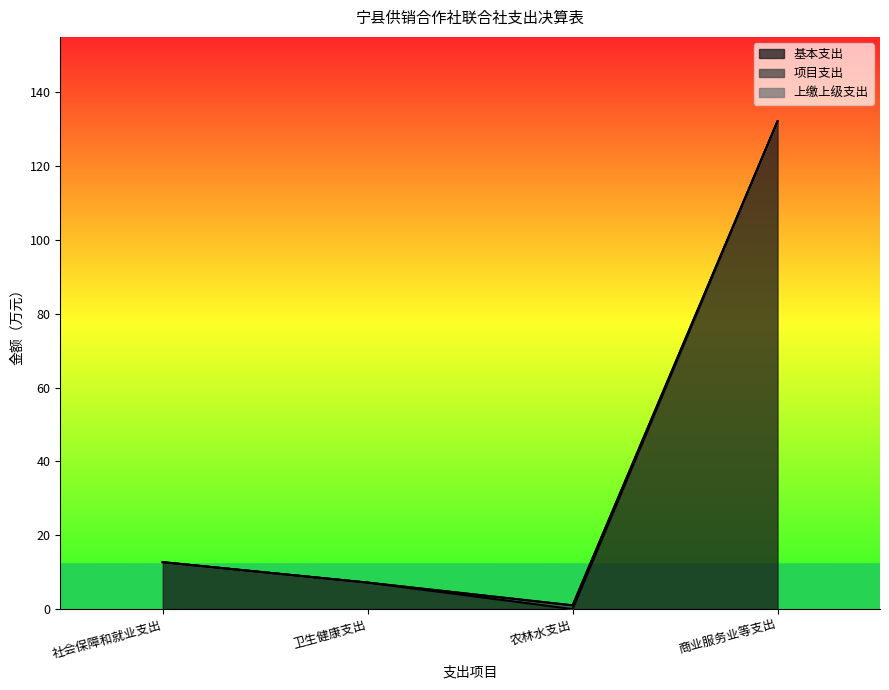

Reading left to right, extract all data points from this chart.

基本支出: 社会保障和就业支出=12.7	卫生健康支出=7.2	农林水支出=0.0	商业服务业等支出=132.1
项目支出: 社会保障和就业支出=0.0	卫生健康支出=0.0	农林水支出=1.0	商业服务业等支出=0.0
上缴上级支出: 社会保障和就业支出=0.0	卫生健康支出=0.0	农林水支出=0.0	商业服务业等支出=0.0